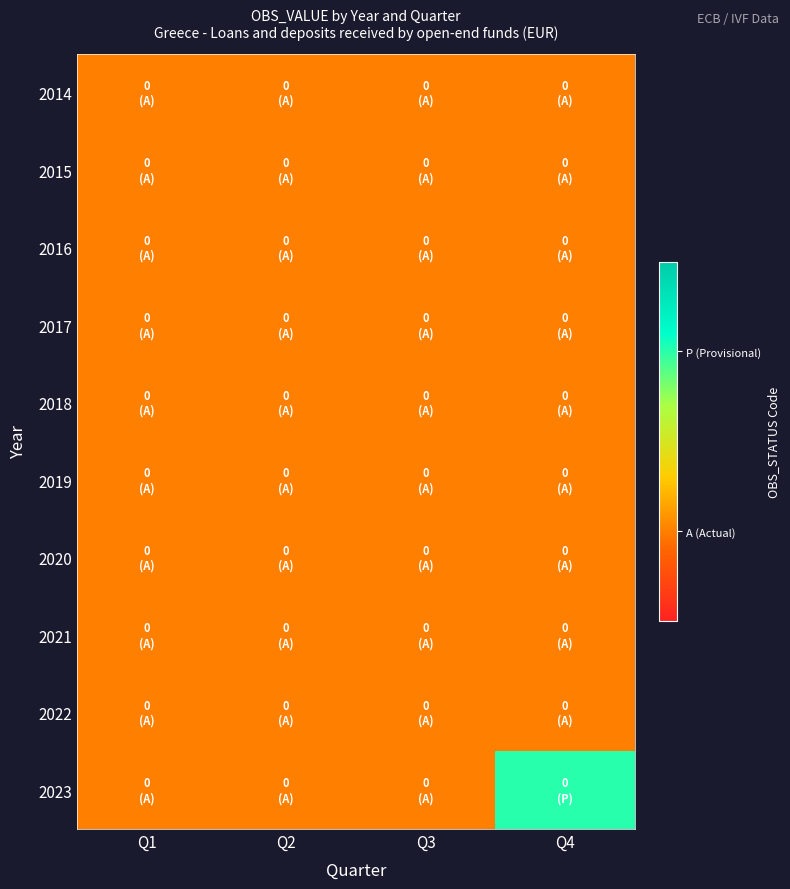

What is the smallest value displayed?

1